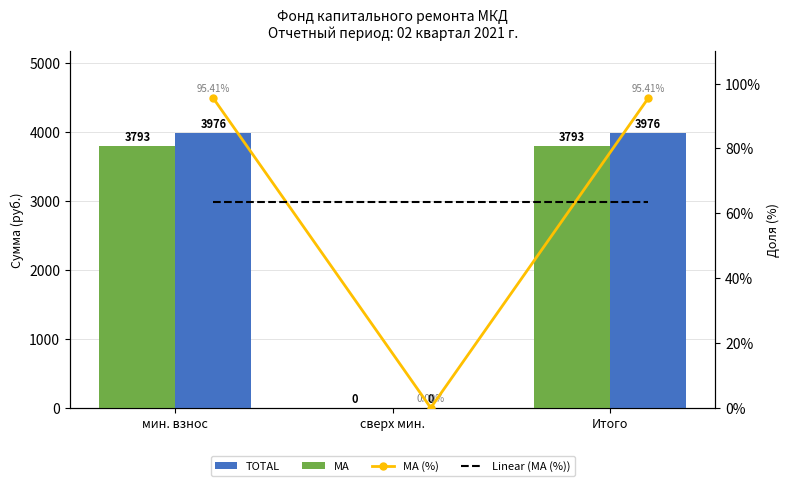

What is the label of the 1st bar from the left?

мин. взнос